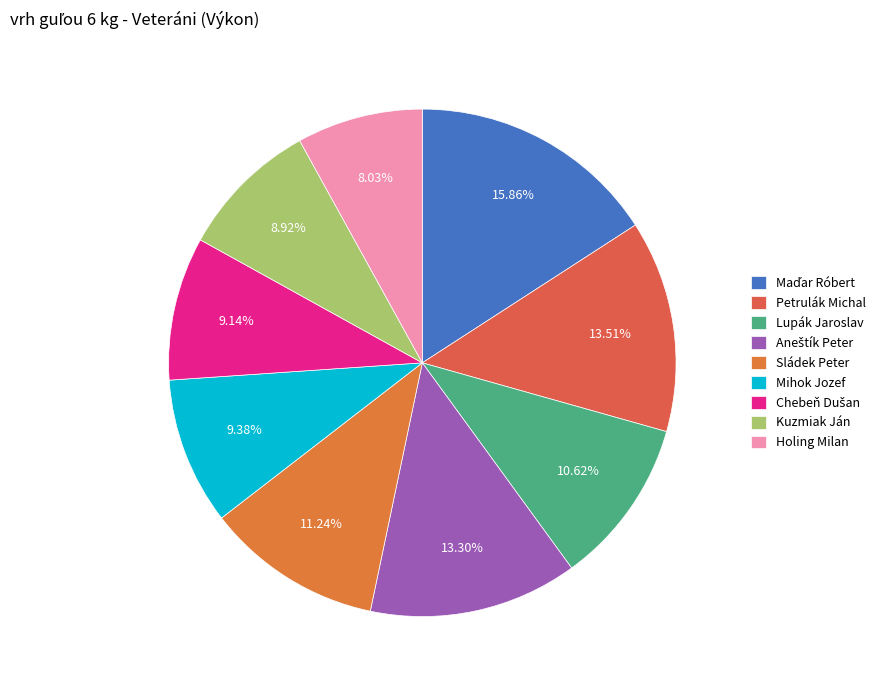

Which slice is the smallest?

Holing Milan